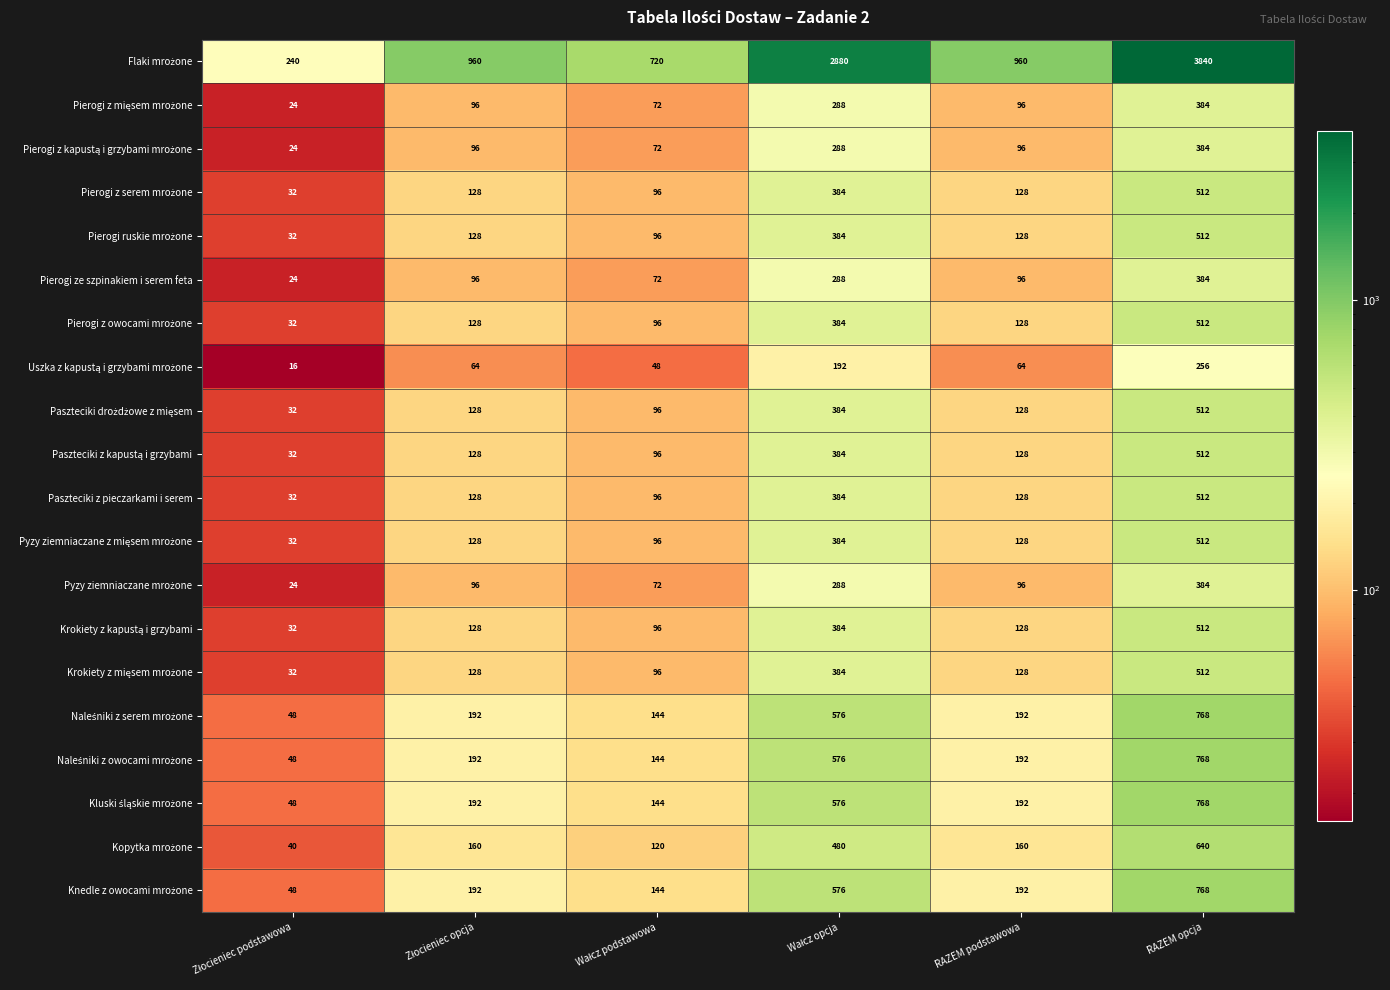

What is the greatest value displayed?

3840